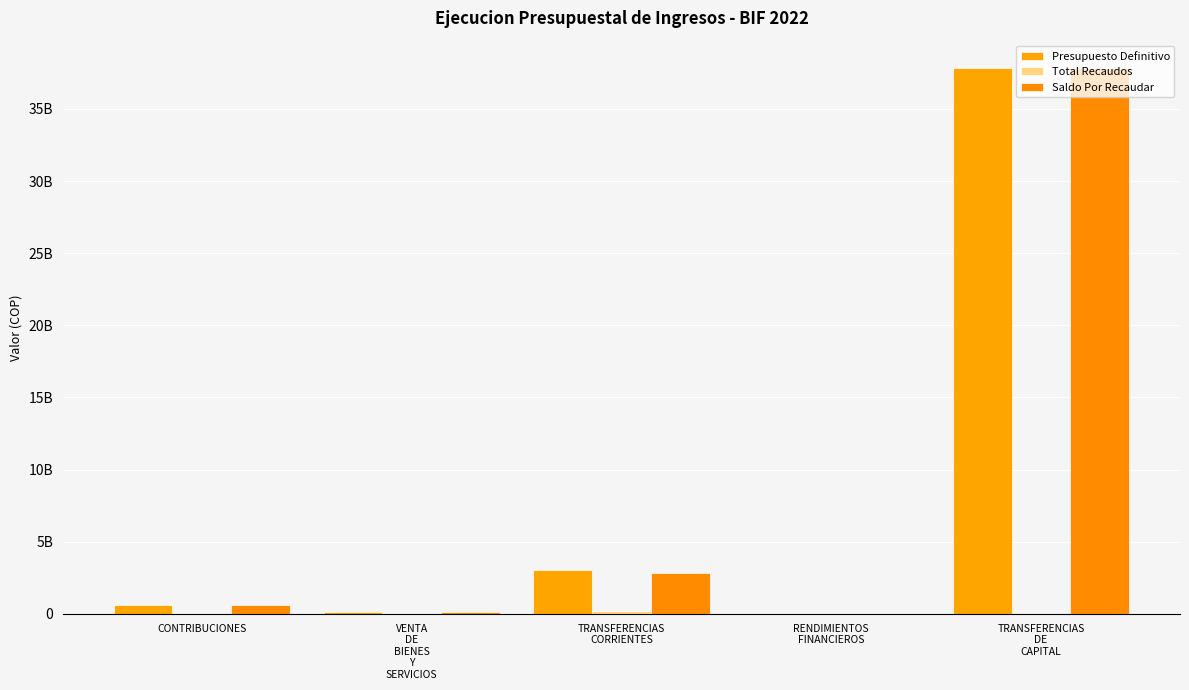

How many bars are there in each group?

3